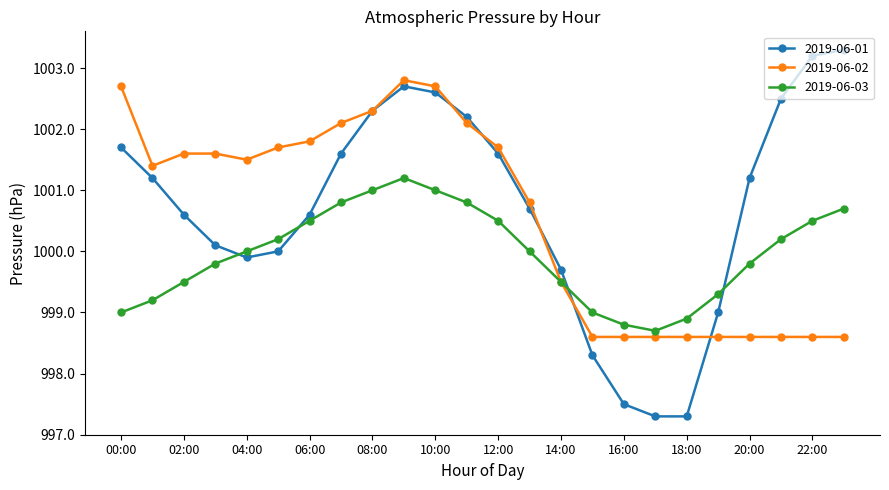

True or false: 2019-06-01 and 2019-06-03 intersect in this chart.

True